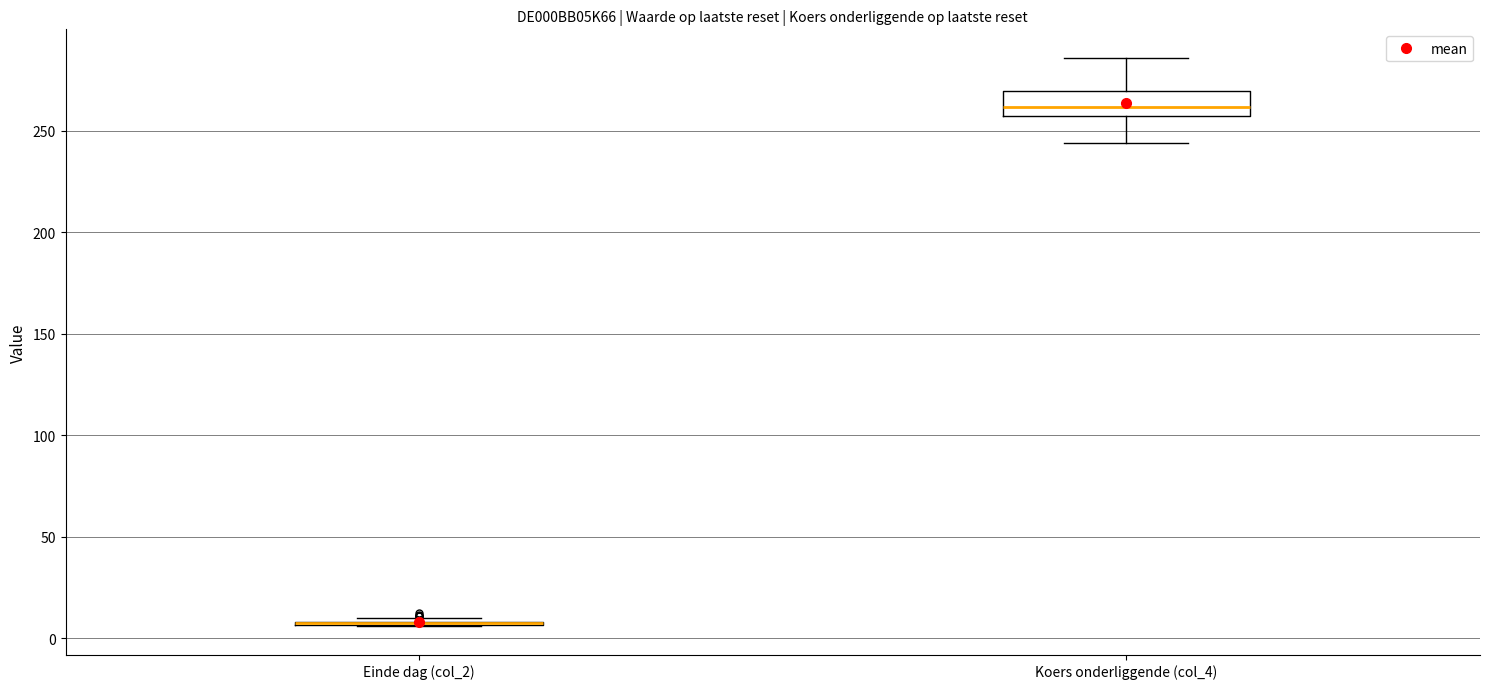

Where does the upper whisker of the box for Koers onderliggende (col_4) end on the y-axis? The values are not printed on the chart, so give them approximately, as read against the axis.

285